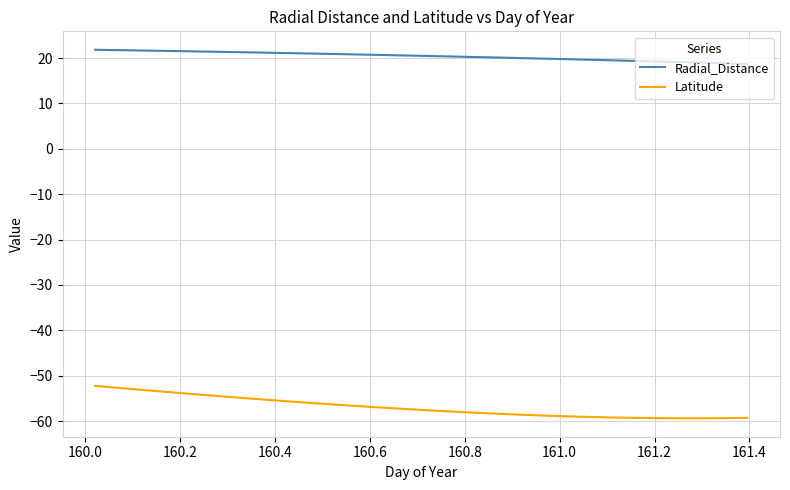

What is the maximum value shown in the chart?

21.8